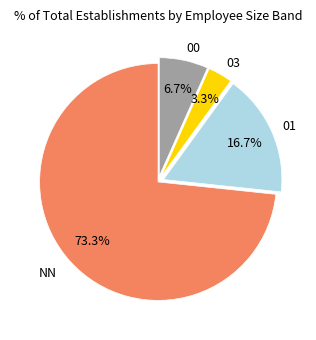

Is there a majority slice in this chart?

Yes